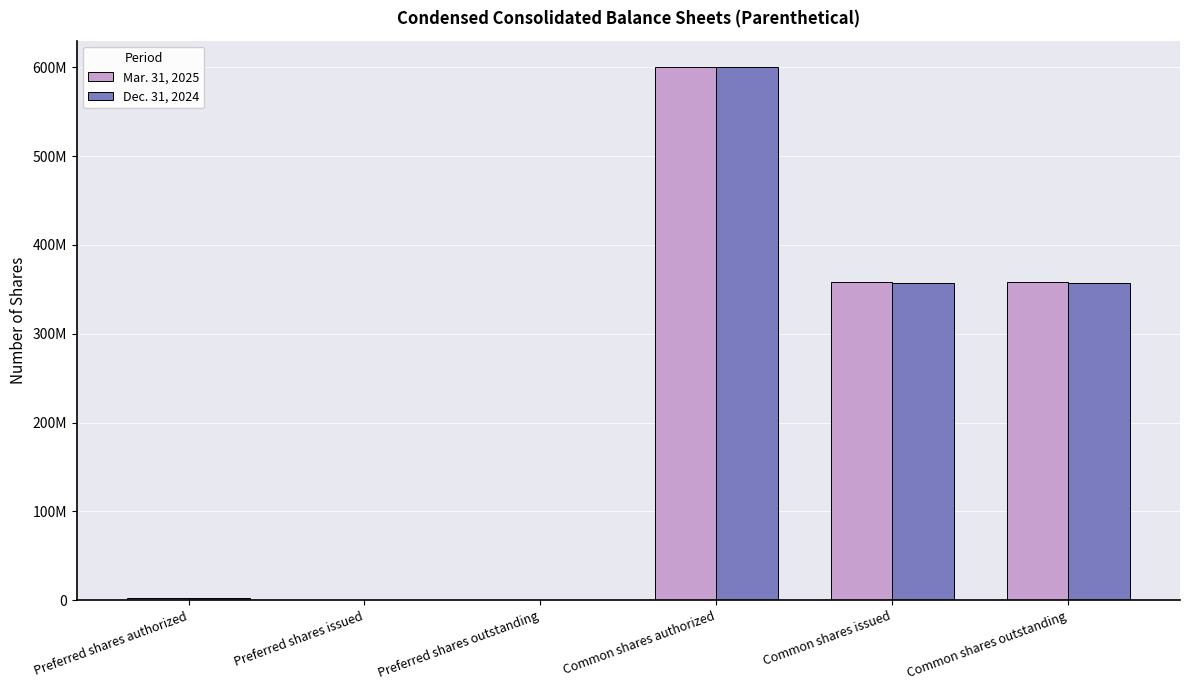

At Preferred shares issued, list the series in order from largest to smallest.

Mar. 31, 2025, Dec. 31, 2024